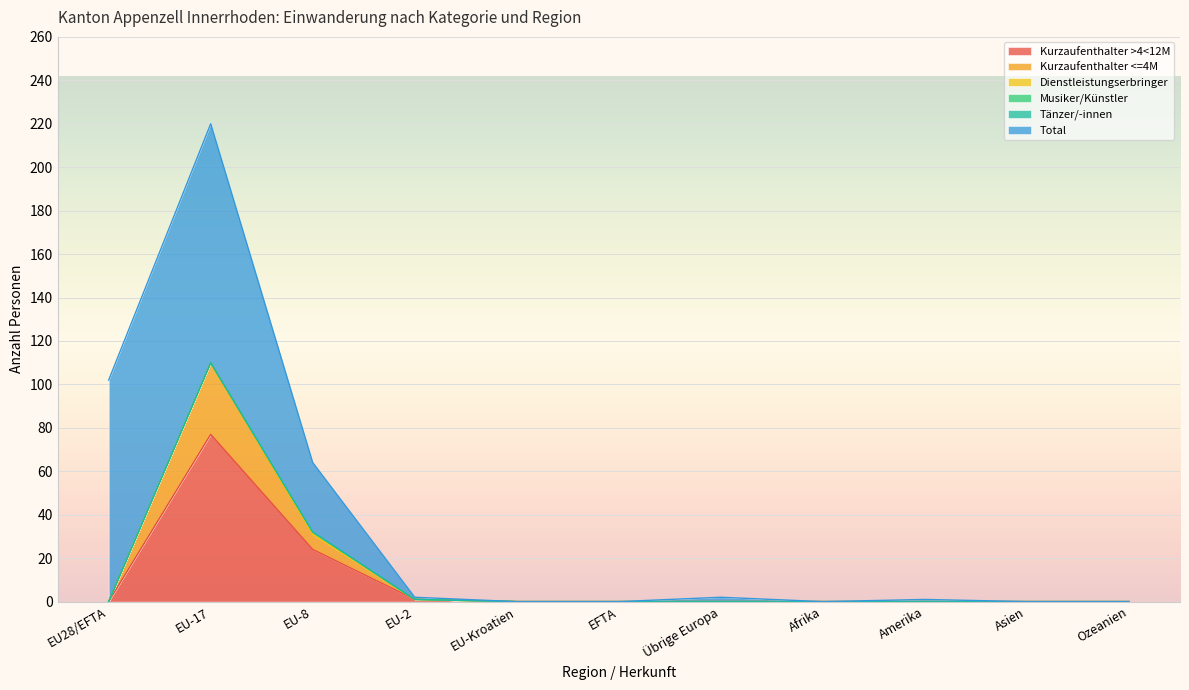

True or false: Musiker/Künstler has more than 2 points higher than both neighbors.

False